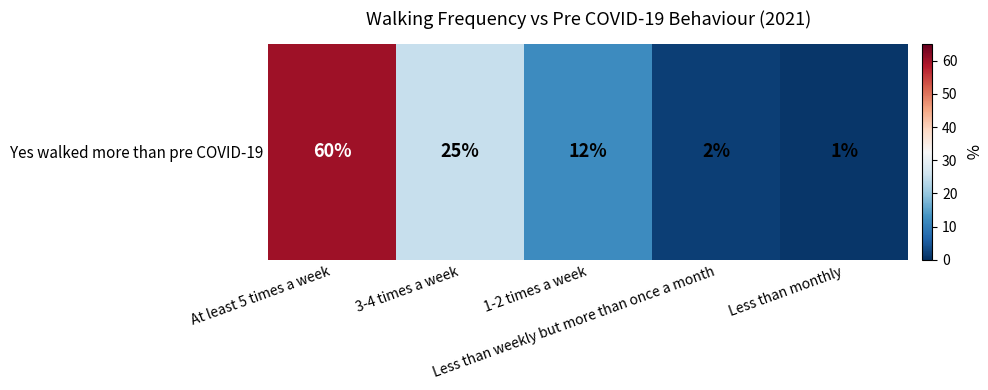

The value at Less than weekly but more than once a month is 2. True or false?

True